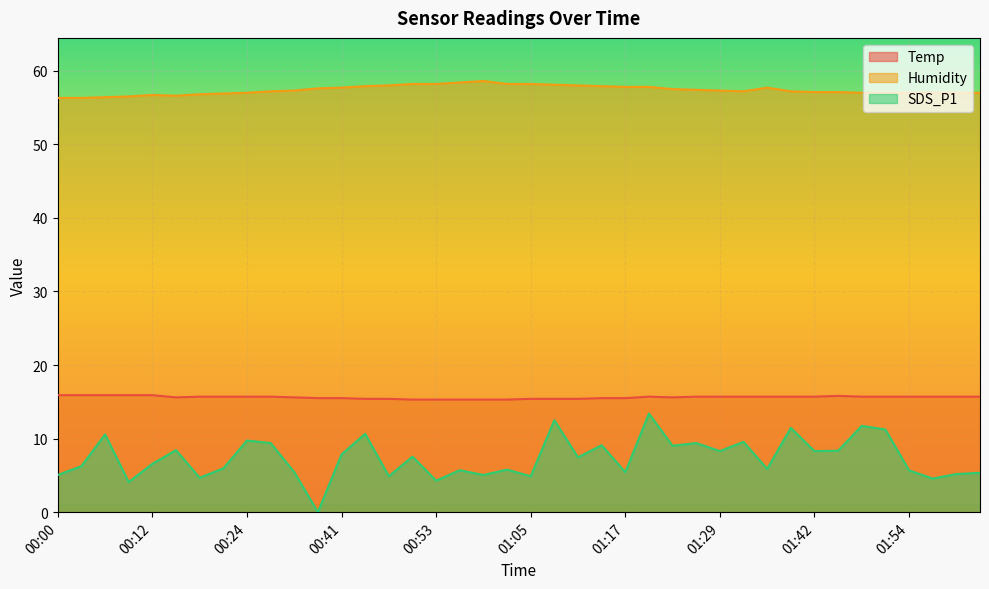

What are all the series names shown in the legend?

Temp, Humidity, SDS_P1